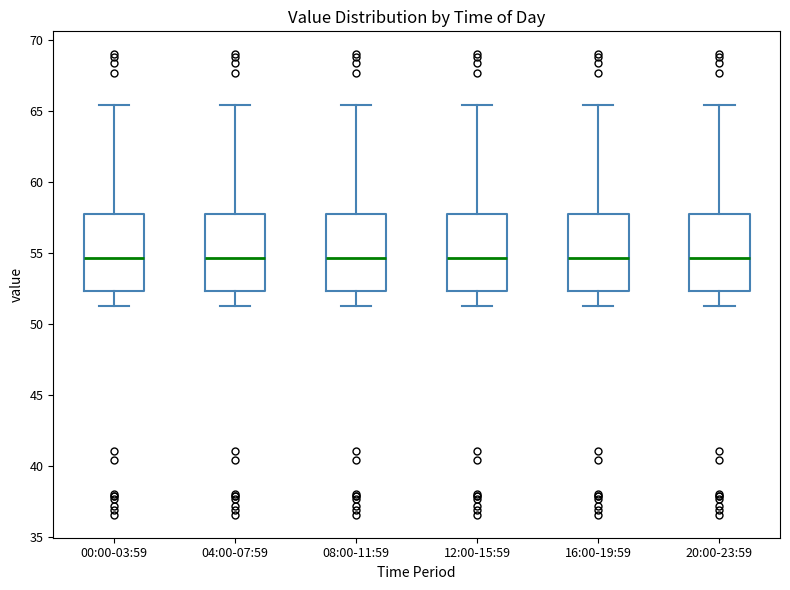

Reading left to right, read every box against the y-axis: the position of its median line, the range the box covers, and the ends of its whiskers. The values are not printed on the chart, so give them approximately, as read against the axis.

00:00-03:59: median 54.5, box 52.5 to 57.5, whiskers 51.0 to 65.5
04:00-07:59: median 54.5, box 52.5 to 57.5, whiskers 51.0 to 65.5
08:00-11:59: median 54.5, box 52.5 to 57.5, whiskers 51.0 to 65.5
12:00-15:59: median 54.5, box 52.5 to 57.5, whiskers 51.0 to 65.5
16:00-19:59: median 54.5, box 52.5 to 57.5, whiskers 51.0 to 65.5
20:00-23:59: median 54.5, box 52.5 to 57.5, whiskers 51.0 to 65.5